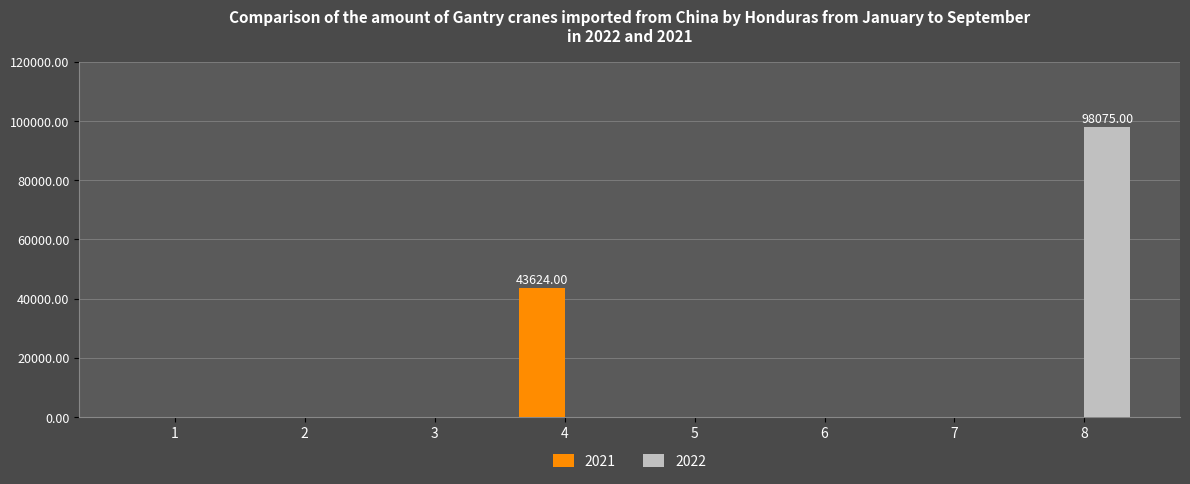

At which category is the sum across all series the highest?

8